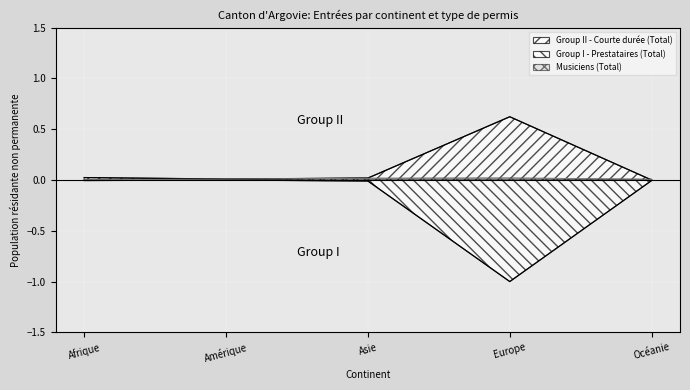

Rank the series by their average value, from lowest to highest.

Group I - Prestataires (Total), Musiciens (Total), Group II - Courte durée (Total)